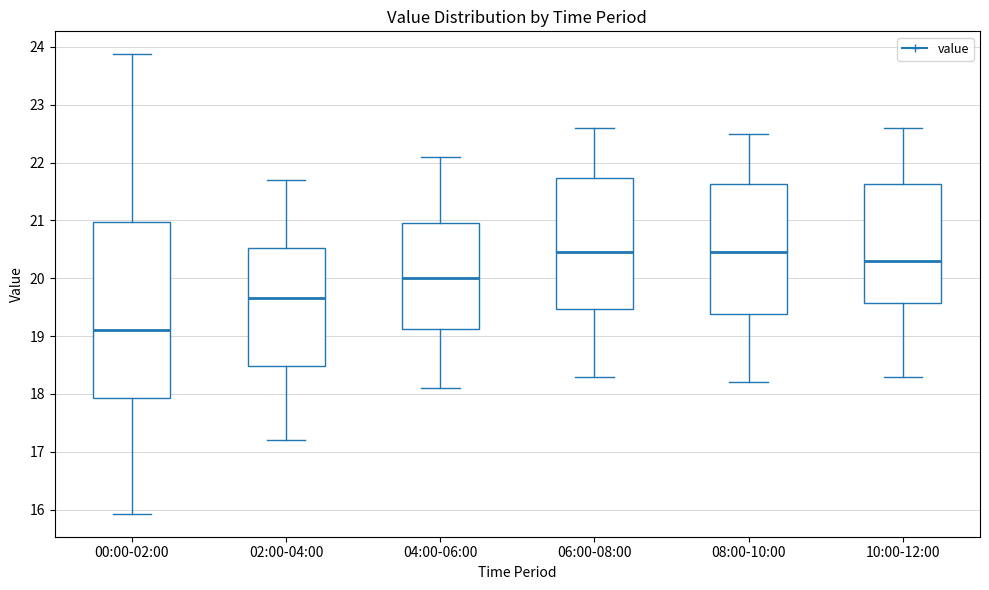

Reading left to right, transcribe this box plot: for each box, give where its median line is, the range the box spans, and where its two whiskers end, as read against the y-axis. The values are not printed on the chart, so give them approximately, as read against the axis.

00:00-02:00: median 19.1, box 17.9 to 21.0, whiskers 15.9 to 23.9
02:00-04:00: median 19.7, box 18.5 to 20.5, whiskers 17.2 to 21.7
04:00-06:00: median 20.0, box 19.1 to 21.0, whiskers 18.1 to 22.1
06:00-08:00: median 20.5, box 19.5 to 21.7, whiskers 18.3 to 22.6
08:00-10:00: median 20.5, box 19.4 to 21.6, whiskers 18.2 to 22.5
10:00-12:00: median 20.3, box 19.6 to 21.6, whiskers 18.3 to 22.6